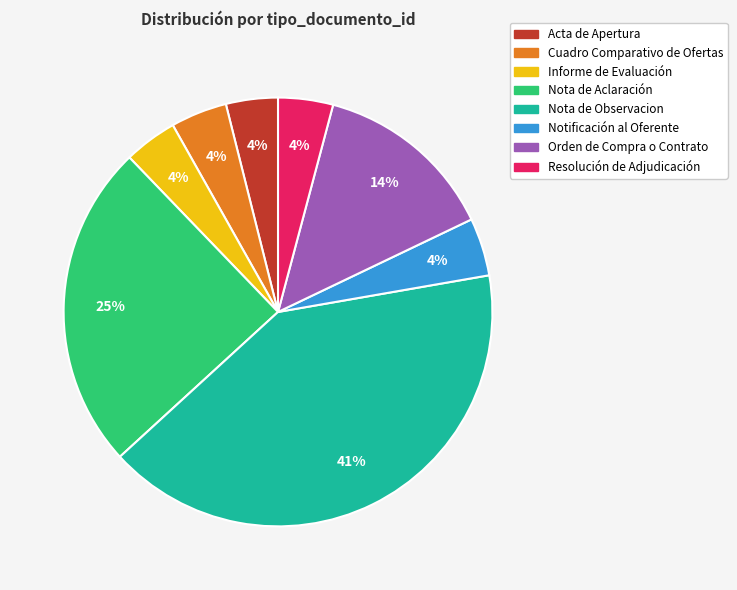

Combined, do Informe de Evaluación and Nota de Aclaración account for over 50%?

No